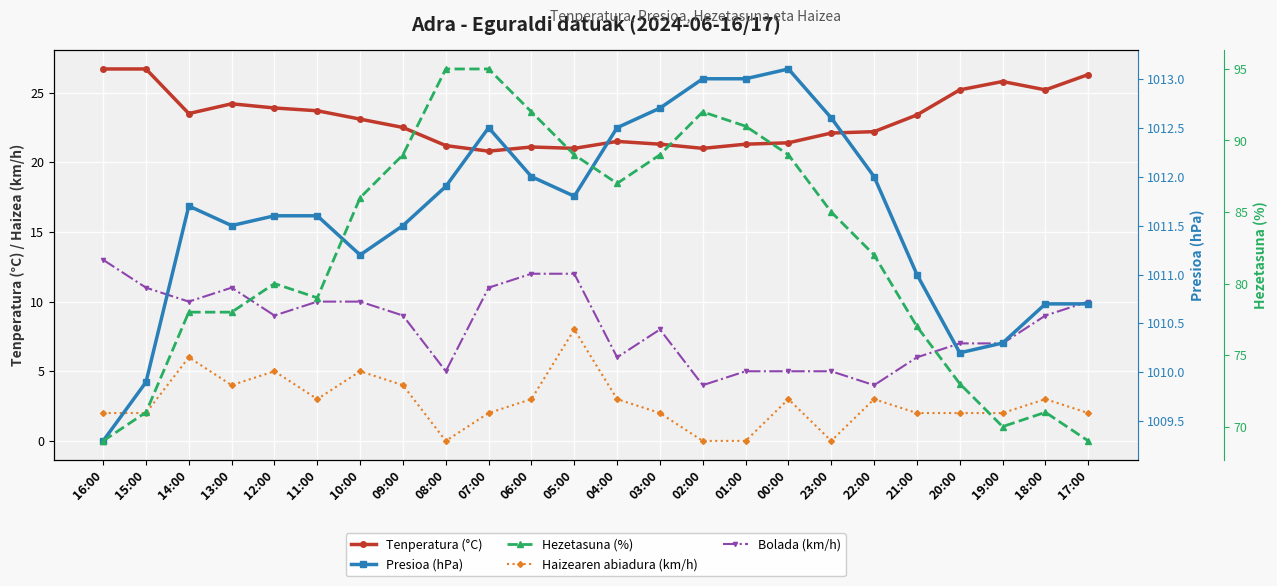

Count the number of data series in this chart.

5